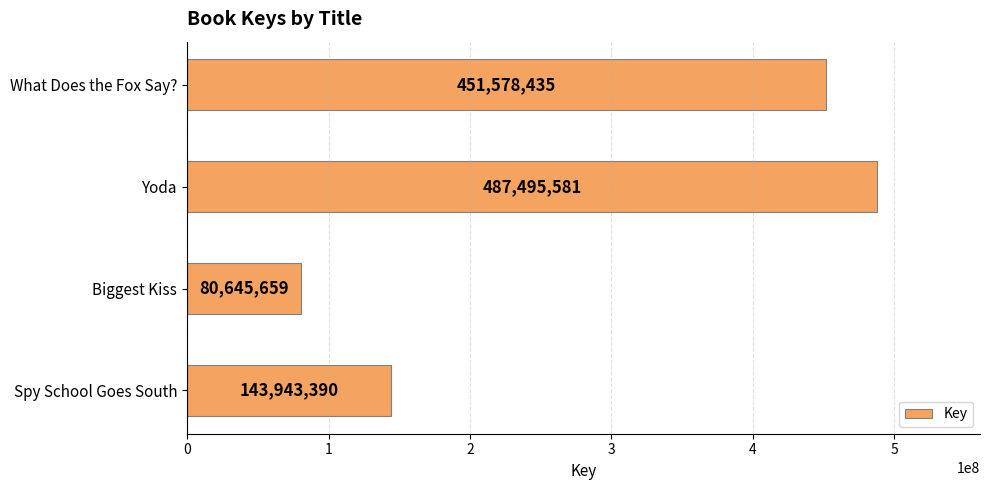

The value at What Does the Fox Say? is 216320048. True or false?

False